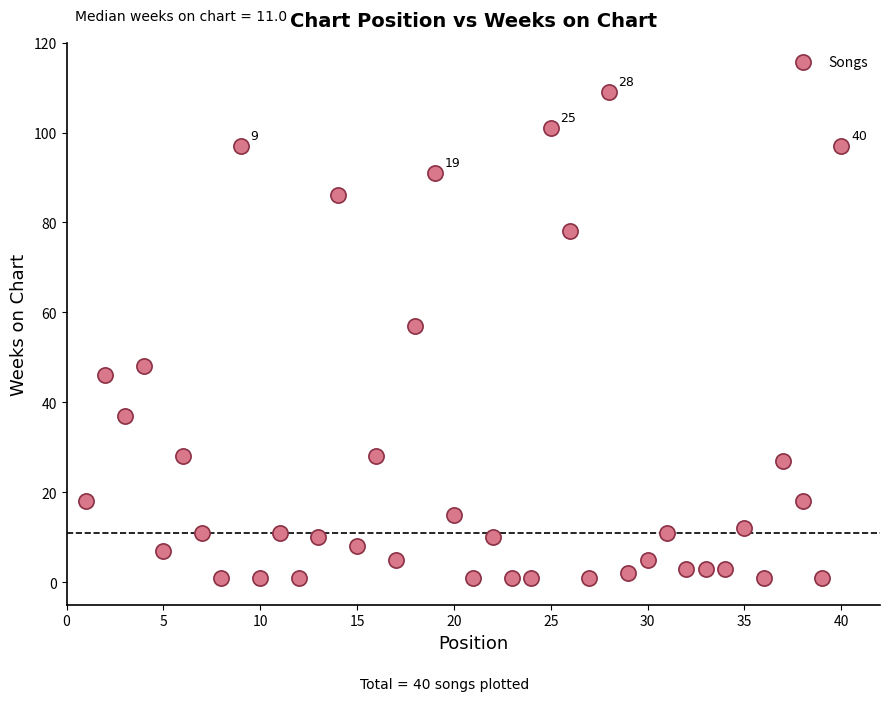

What is the range of X values (max minus min)?

39